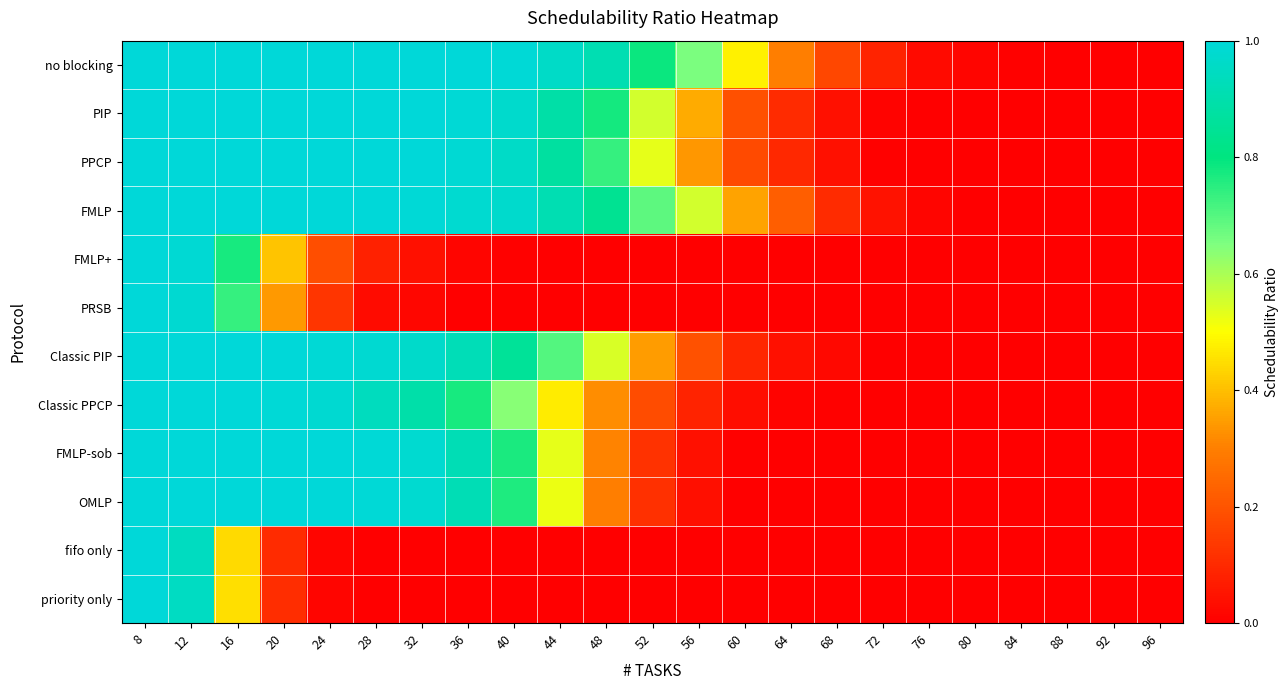

At how many categories does at least one series exceed 0?

22